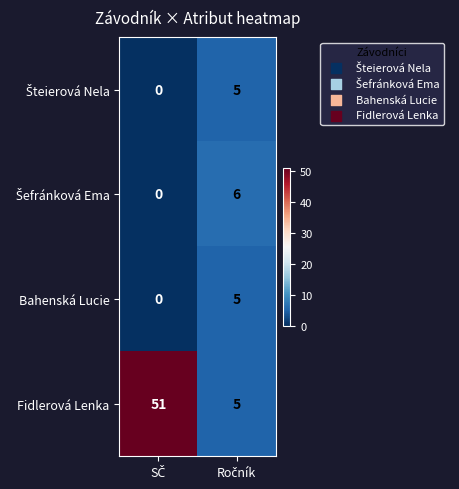

What is the difference between the maximum and minimum values in the Fidlerová Lenka series?

46